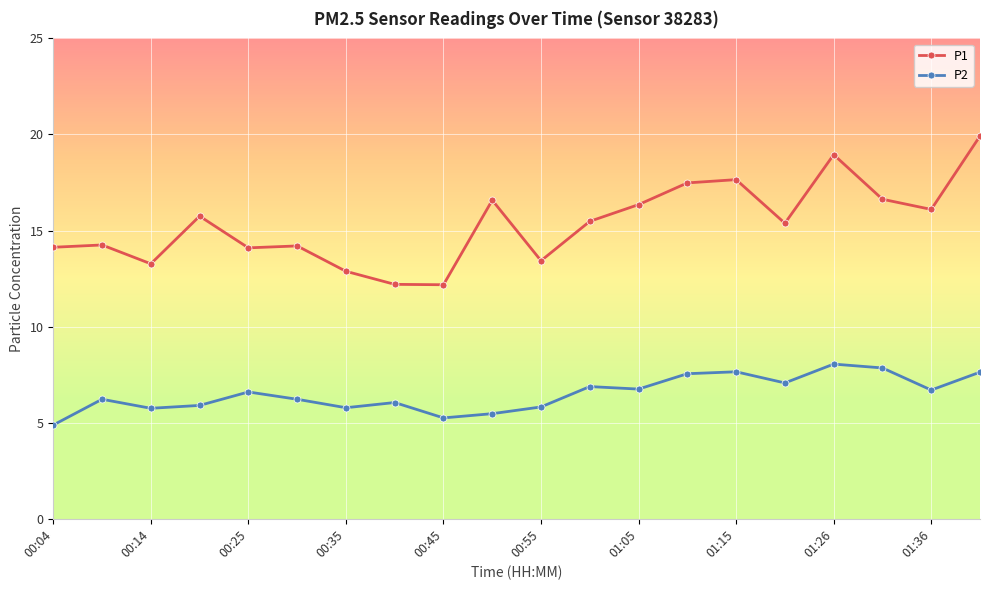

List the series in order of their peak value, lowest first.

P2, P1